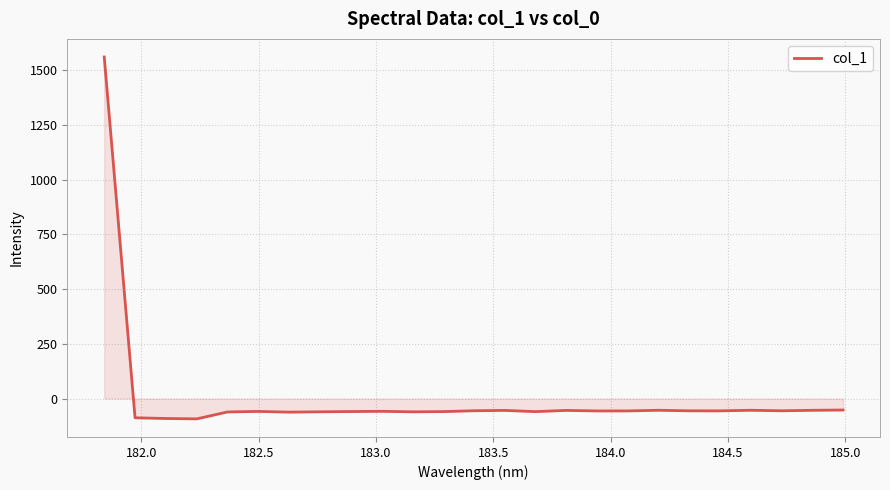

What is the minimum value shown in the chart?

-92.9